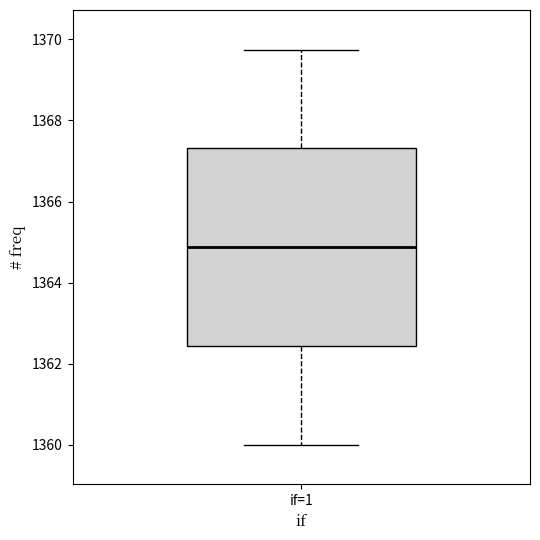

Read this box plot against the y-axis: the position of the median line, the range covered by the box, and the ends of both whiskers. The values are not printed on the chart, so give them approximately, as read against the axis.

median 1364.8, box 1362.4 to 1367.4, whiskers 1360.0 to 1369.8